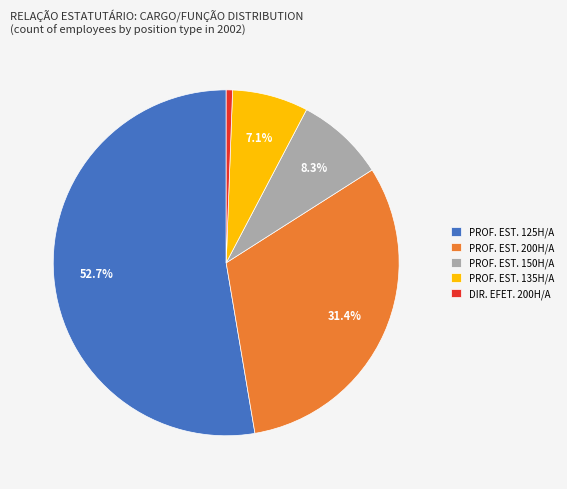

Is there any slice that represents more than half of the pie?

Yes